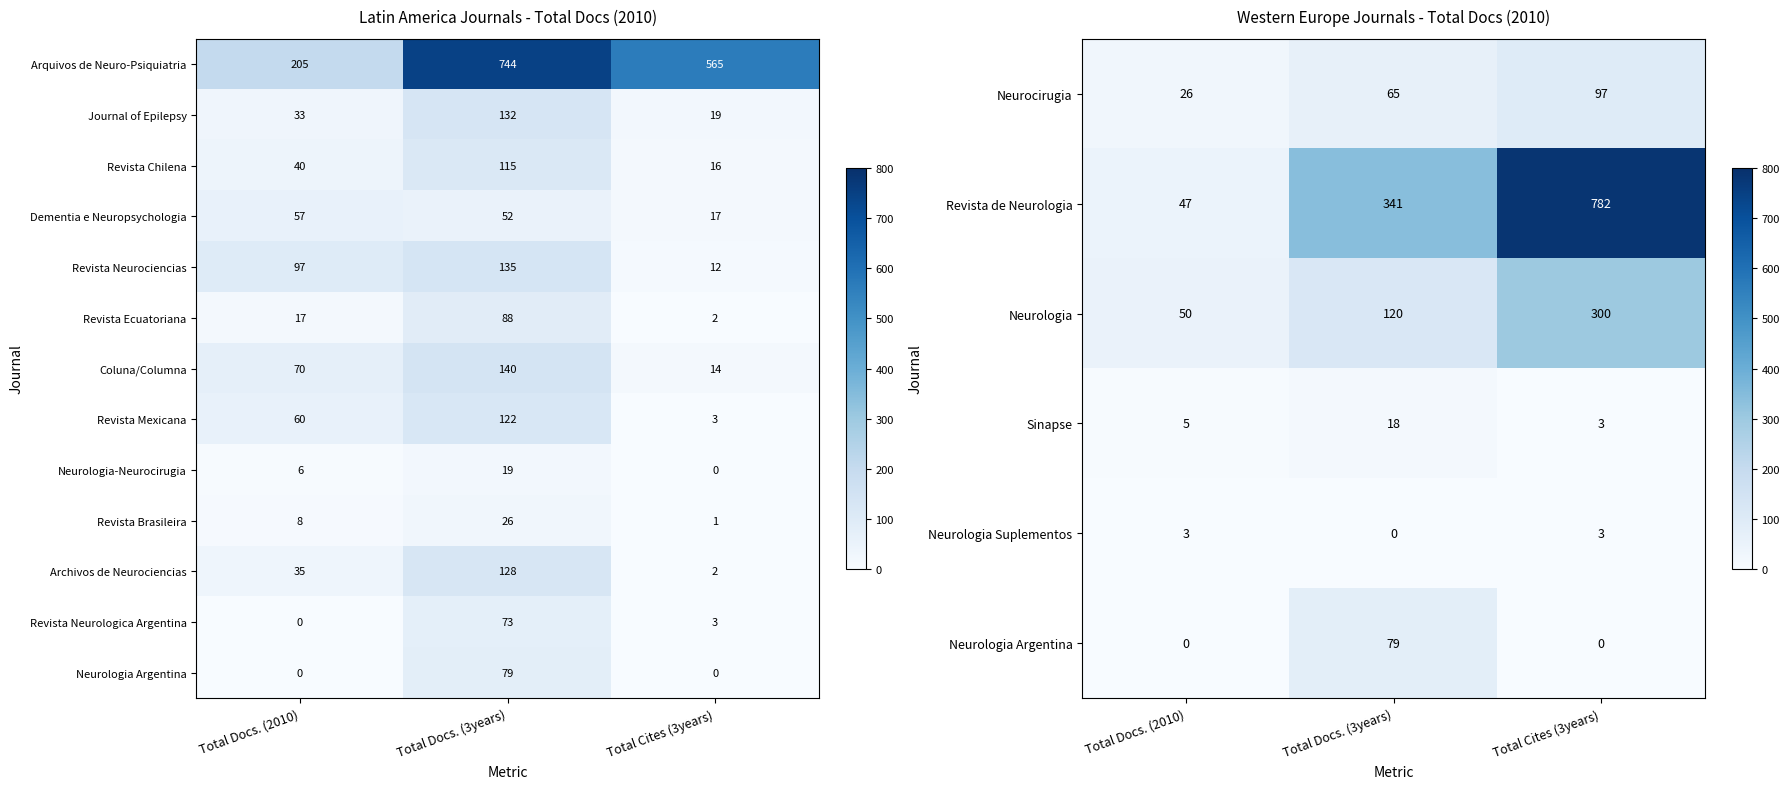

What value does the Neurologia Suplementos series have at Total Cites (3years)?

3